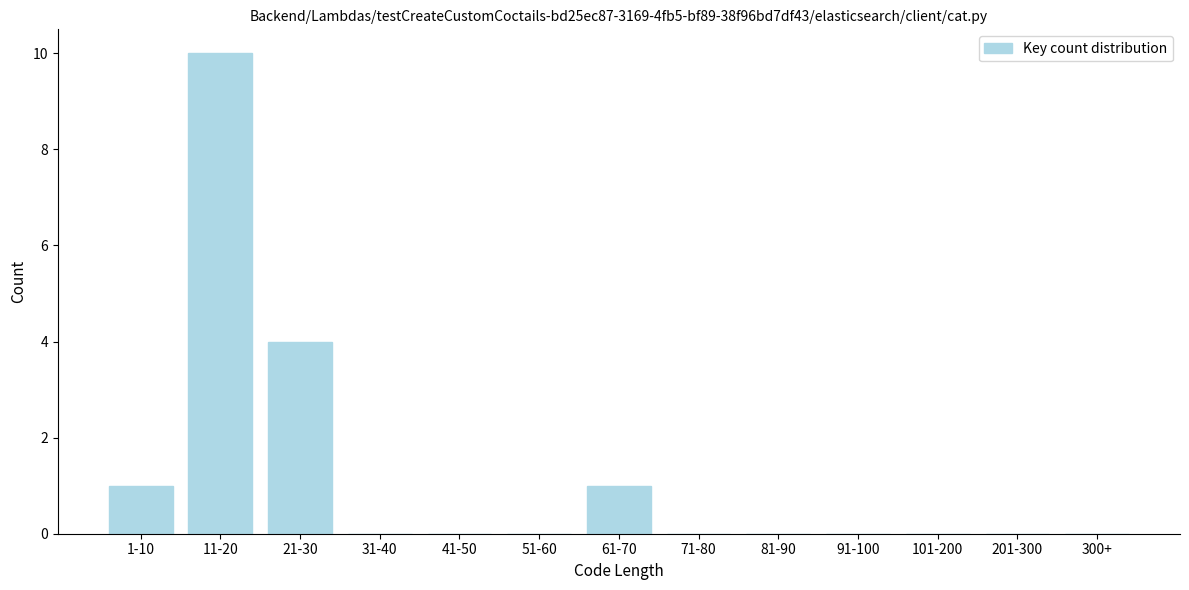

Reading left to right, transcribe all the data shown in this chart.

1-10=1	11-20=10	21-30=4	31-40=0	41-50=0	51-60=0	61-70=1	71-80=0	81-90=0	91-100=0	101-200=0	201-300=0	300+=0